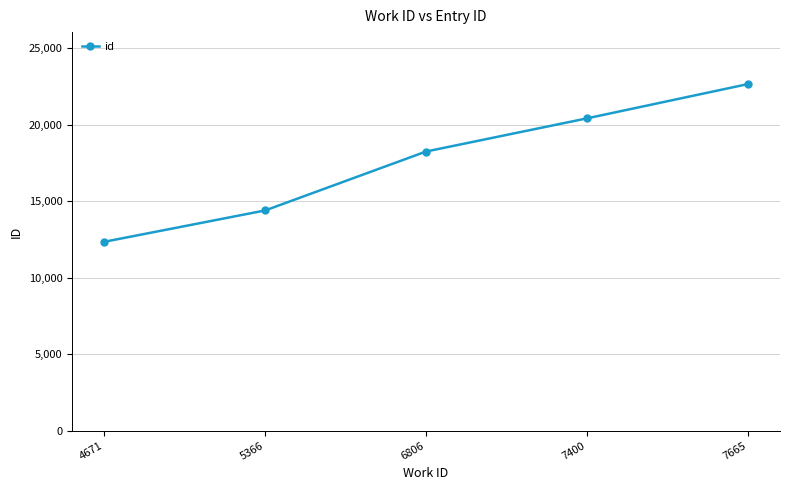

Rank the categories by value from highest to lowest.

7665, 7400, 6806, 5366, 4671